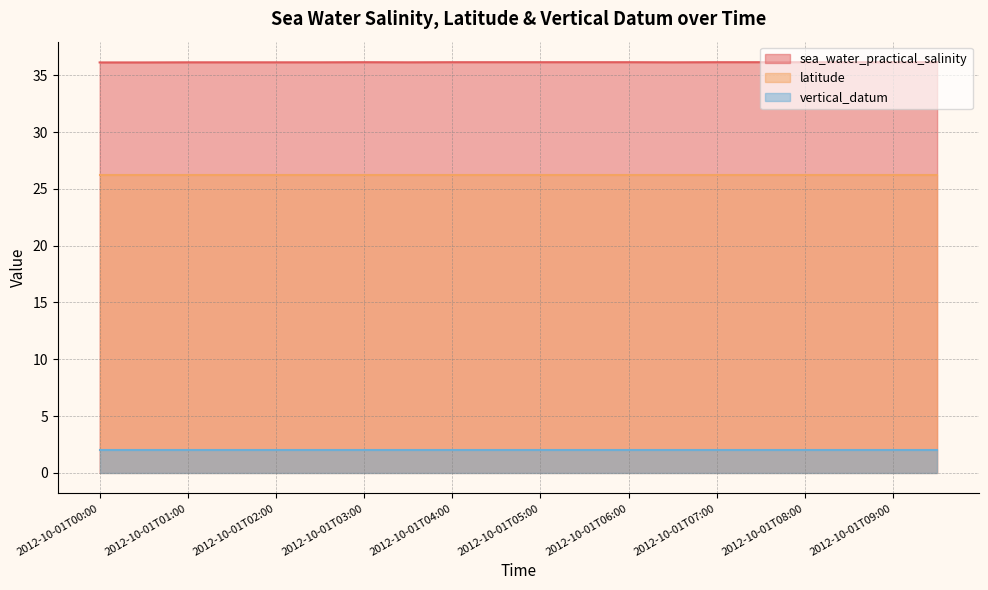

The value of vertical_datum at 2012-10-01T04:00 is 0.9. True or false?

False